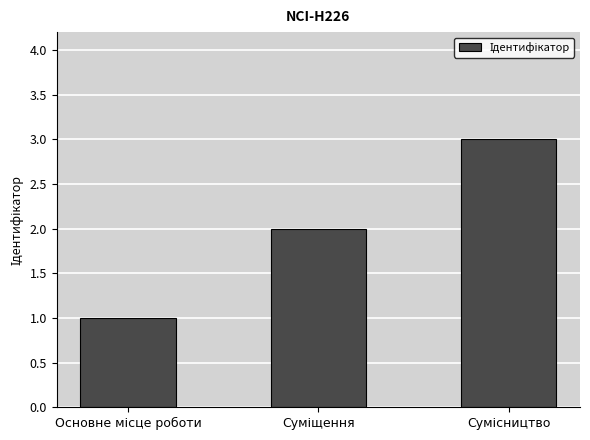

What is the sum of all values?

6